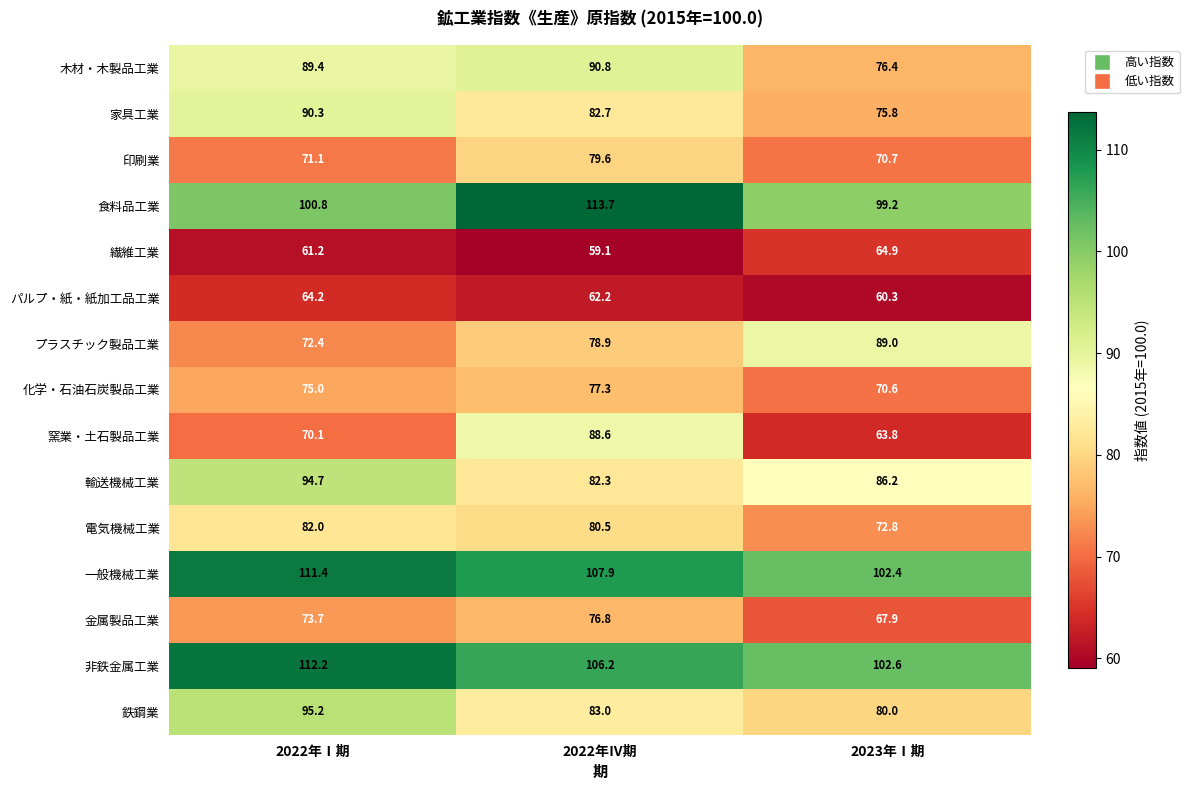

At which category is the sum across all series the highest?

2022年Ⅳ期